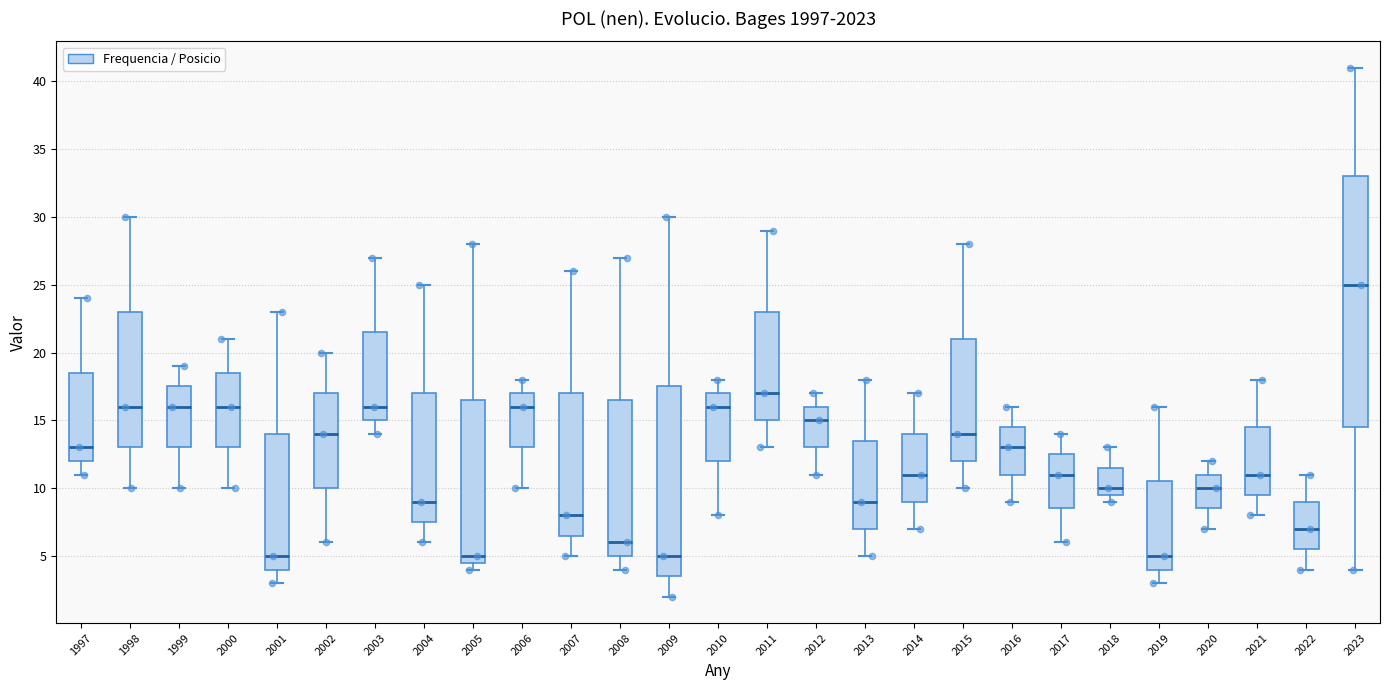

Reading left to right, transcribe this box plot: for each box, give where its median line is, the range the box spans, and where its two whiskers end, as read against the y-axis. The values are not printed on the chart, so give them approximately, as read against the axis.

1997: median 13.0, box 12.0 to 18.5, whiskers 11.0 to 24.0
1998: median 16.0, box 13.0 to 23.0, whiskers 10.0 to 30.0
1999: median 16.0, box 13.0 to 17.5, whiskers 10.0 to 19.0
2000: median 16.0, box 13.0 to 18.5, whiskers 10.0 to 21.0
2001: median 5.0, box 4.0 to 14.0, whiskers 3.0 to 23.0
2002: median 14.0, box 10.0 to 17.0, whiskers 6.0 to 20.0
2003: median 16.0, box 15.0 to 21.5, whiskers 14.0 to 27.0
2004: median 9.0, box 7.5 to 17.0, whiskers 6.0 to 25.0
2005: median 5.0, box 4.5 to 16.5, whiskers 4.0 to 28.0
2006: median 16.0, box 13.0 to 17.0, whiskers 10.0 to 18.0
2007: median 8.0, box 6.5 to 17.0, whiskers 5.0 to 26.0
2008: median 6.0, box 5.0 to 16.5, whiskers 4.0 to 27.0
2009: median 5.0, box 3.5 to 17.5, whiskers 2.0 to 30.0
2010: median 16.0, box 12.0 to 17.0, whiskers 8.0 to 18.0
2011: median 17.0, box 15.0 to 23.0, whiskers 13.0 to 29.0
2012: median 15.0, box 13.0 to 16.0, whiskers 11.0 to 17.0
2013: median 9.0, box 7.0 to 13.5, whiskers 5.0 to 18.0
2014: median 11.0, box 9.0 to 14.0, whiskers 7.0 to 17.0
2015: median 14.0, box 12.0 to 21.0, whiskers 10.0 to 28.0
2016: median 13.0, box 11.0 to 14.5, whiskers 9.0 to 16.0
2017: median 11.0, box 8.5 to 12.5, whiskers 6.0 to 14.0
2018: median 10.0, box 9.5 to 11.5, whiskers 9.0 to 13.0
2019: median 5.0, box 4.0 to 10.5, whiskers 3.0 to 16.0
2020: median 10.0, box 8.5 to 11.0, whiskers 7.0 to 12.0
2021: median 11.0, box 9.5 to 14.5, whiskers 8.0 to 18.0
2022: median 7.0, box 5.5 to 9.0, whiskers 4.0 to 11.0
2023: median 25.0, box 14.5 to 33.0, whiskers 4.0 to 41.0